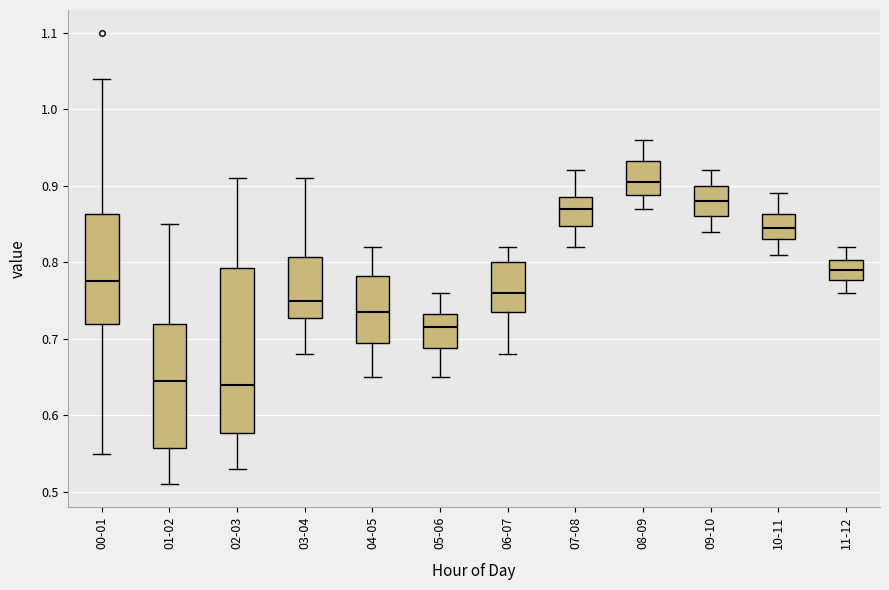

Reading left to right, read every box against the y-axis: the position of its median line, the range the box covers, and the ends of its whiskers. The values are not printed on the chart, so give them approximately, as read against the axis.

00-01: median 0.78, box 0.72 to 0.86, whiskers 0.55 to 1.04
01-02: median 0.65, box 0.56 to 0.72, whiskers 0.51 to 0.85
02-03: median 0.64, box 0.58 to 0.79, whiskers 0.53 to 0.91
03-04: median 0.75, box 0.73 to 0.81, whiskers 0.68 to 0.91
04-05: median 0.74, box 0.70 to 0.78, whiskers 0.65 to 0.82
05-06: median 0.72, box 0.69 to 0.73, whiskers 0.65 to 0.76
06-07: median 0.76, box 0.74 to 0.80, whiskers 0.68 to 0.82
07-08: median 0.87, box 0.85 to 0.89, whiskers 0.82 to 0.92
08-09: median 0.91, box 0.89 to 0.93, whiskers 0.87 to 0.96
09-10: median 0.88, box 0.86 to 0.90, whiskers 0.84 to 0.92
10-11: median 0.85, box 0.83 to 0.86, whiskers 0.81 to 0.89
11-12: median 0.79, box 0.78 to 0.80, whiskers 0.76 to 0.82